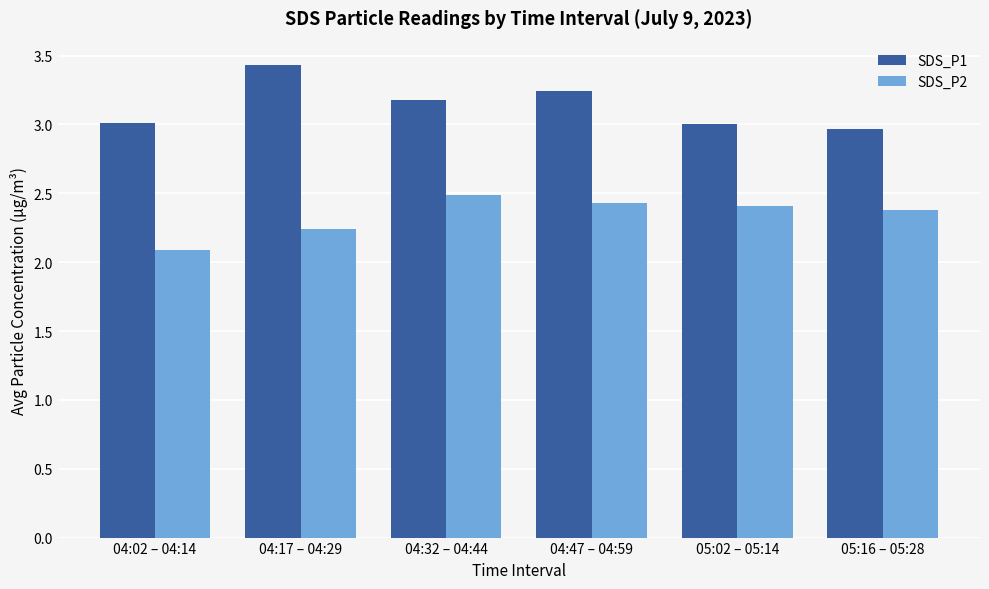

At which label does SDS_P2 reach its minimum?

04:02 – 04:14